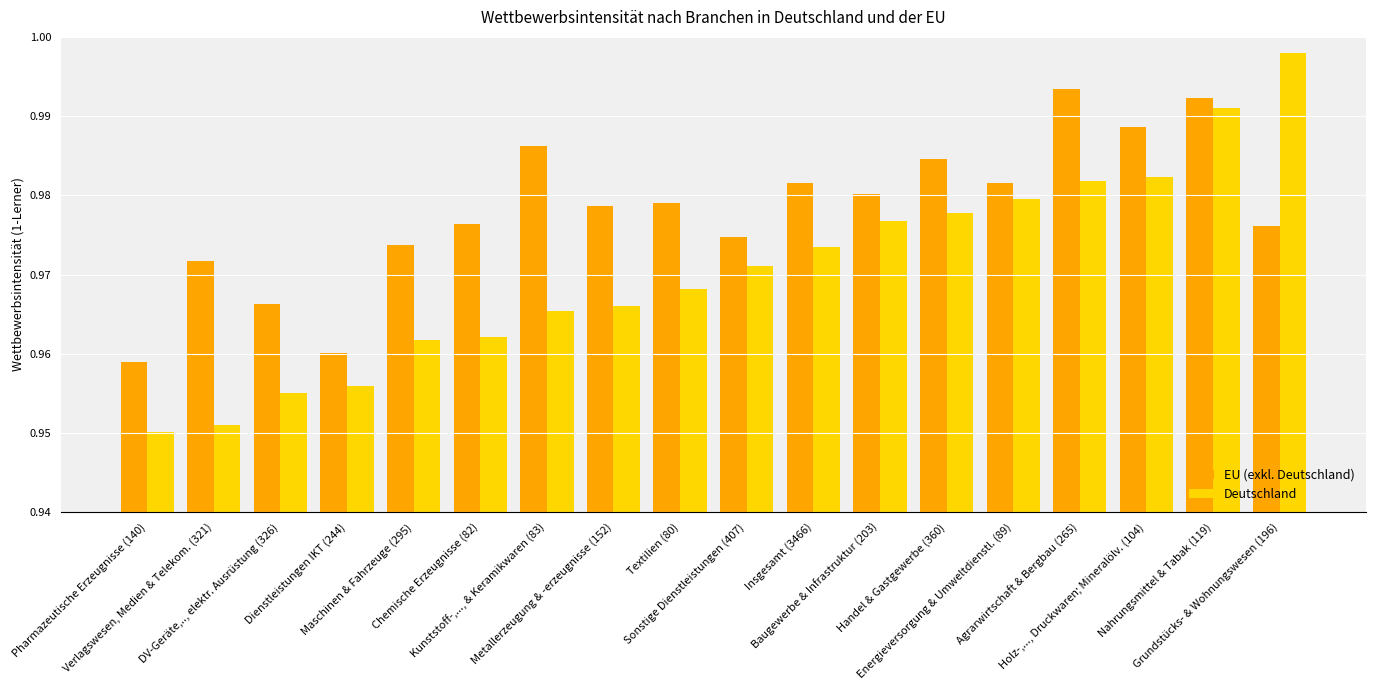

What is the sum of all EU (exkl. Deutschland) values?

17.6